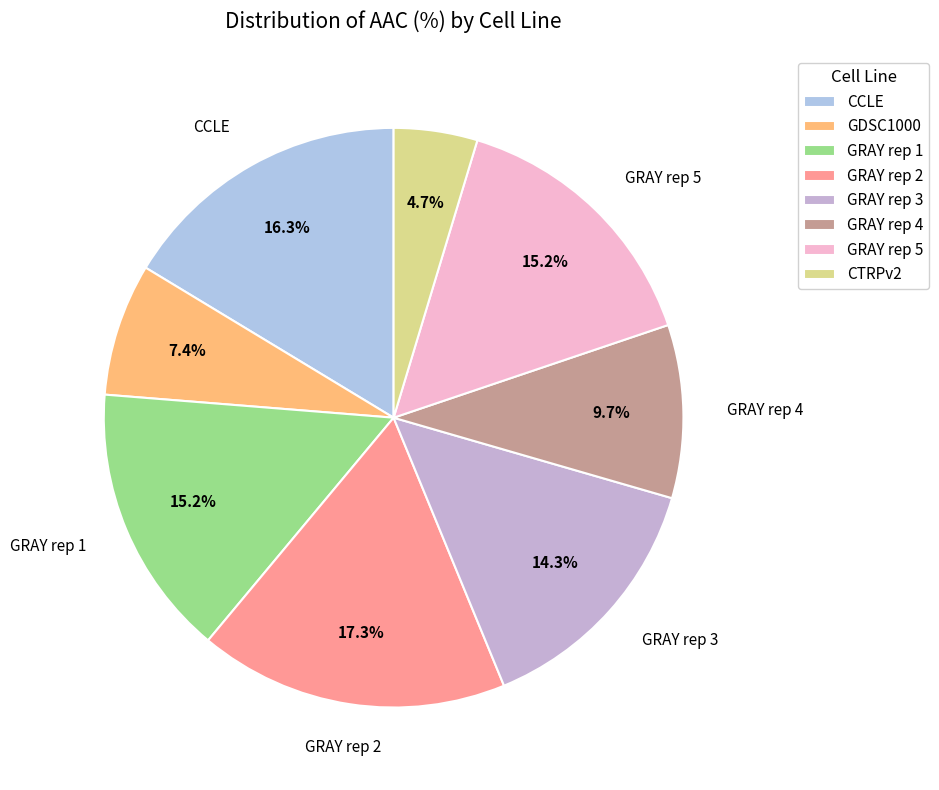

Which has a higher value, GRAY rep 1 or GDSC1000?

GRAY rep 1